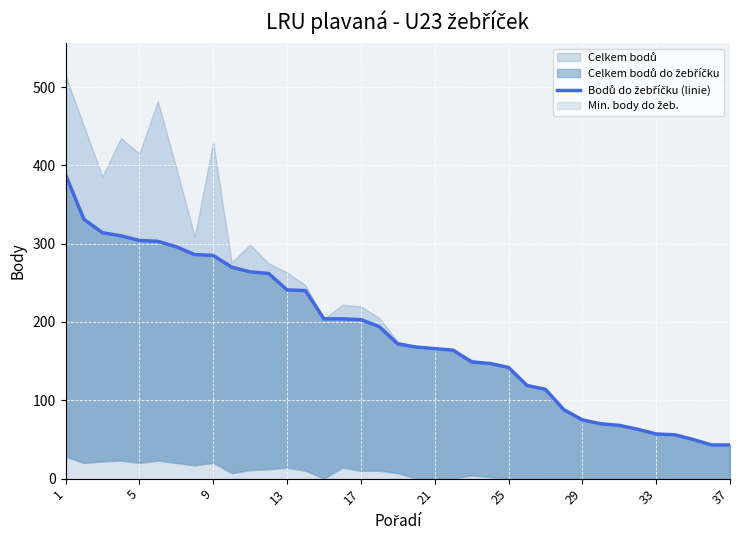

How many data points does each series have?

37